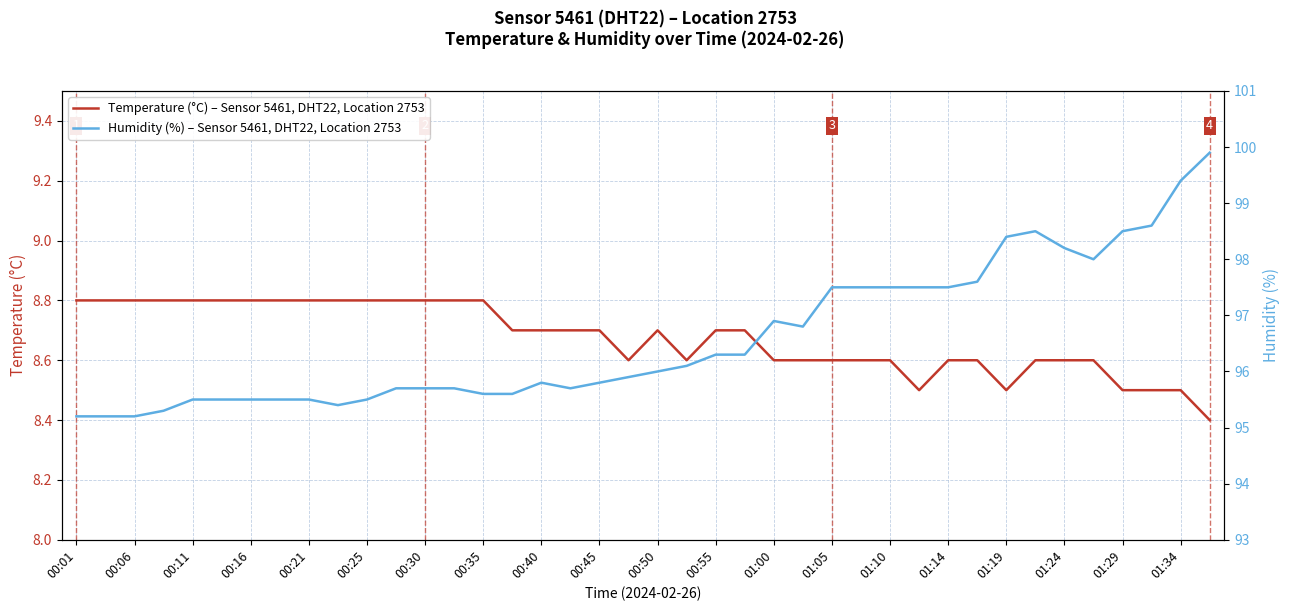

Which series has the widest spread of values?

Humidity (%) – Sensor 5461, DHT22, Location 2753